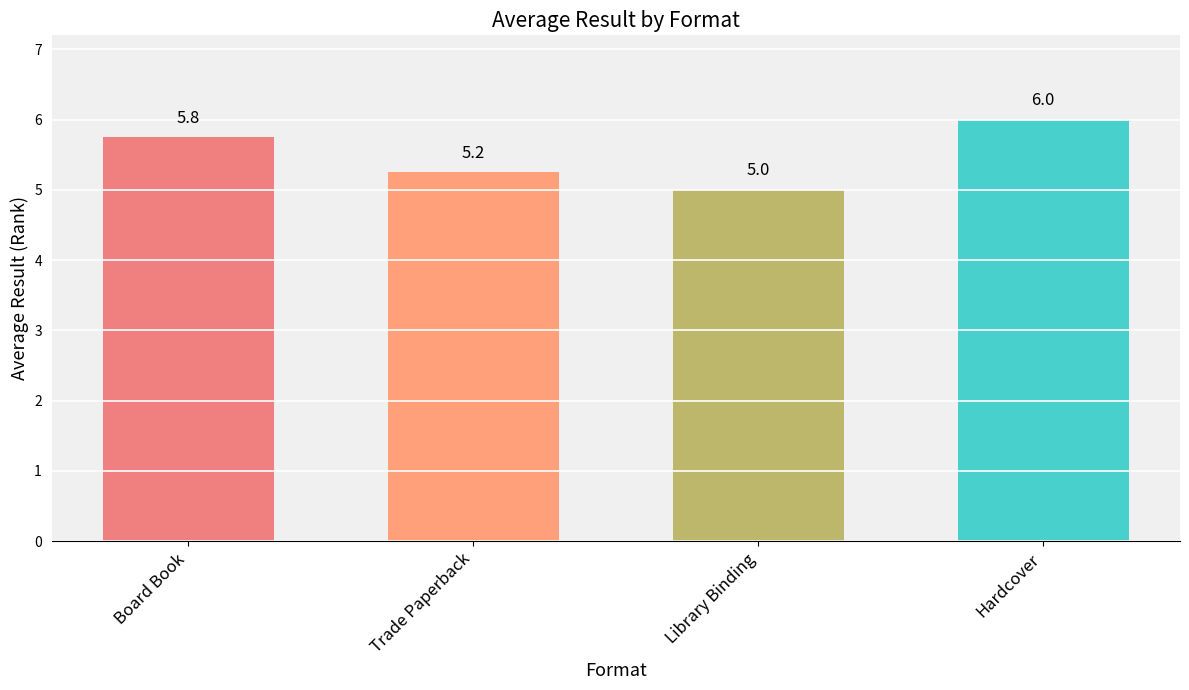

Where is the data nearest to the value 5?

Library Binding